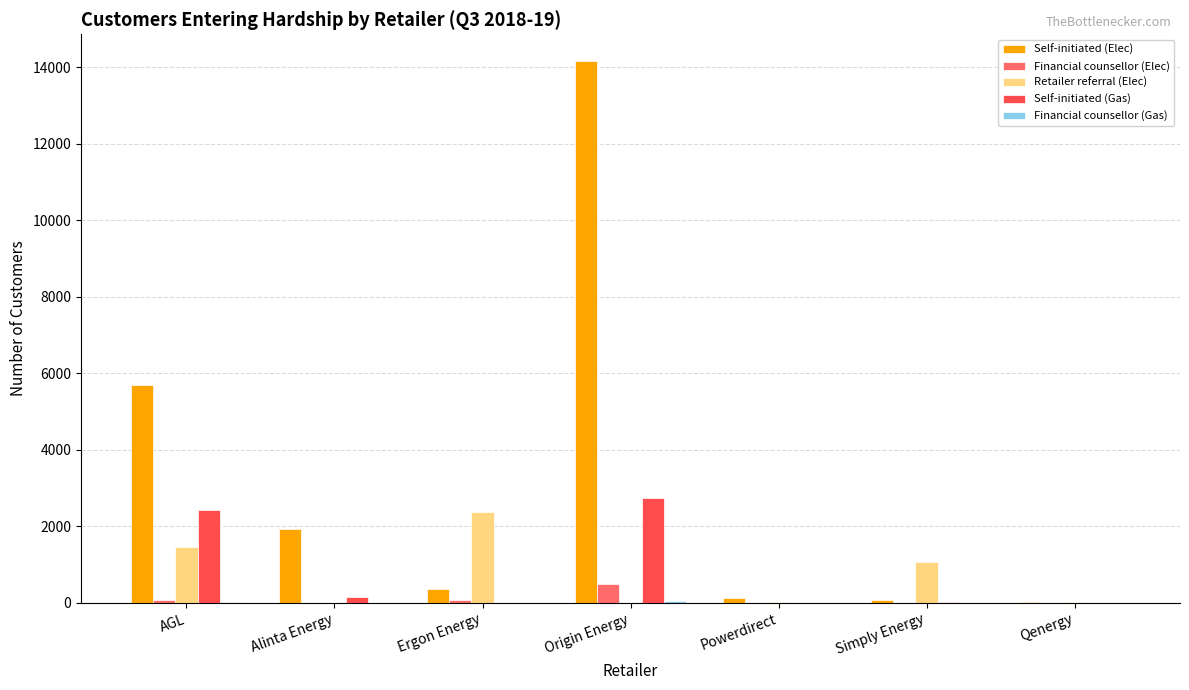

At which category is the sum across all series the highest?

Origin Energy